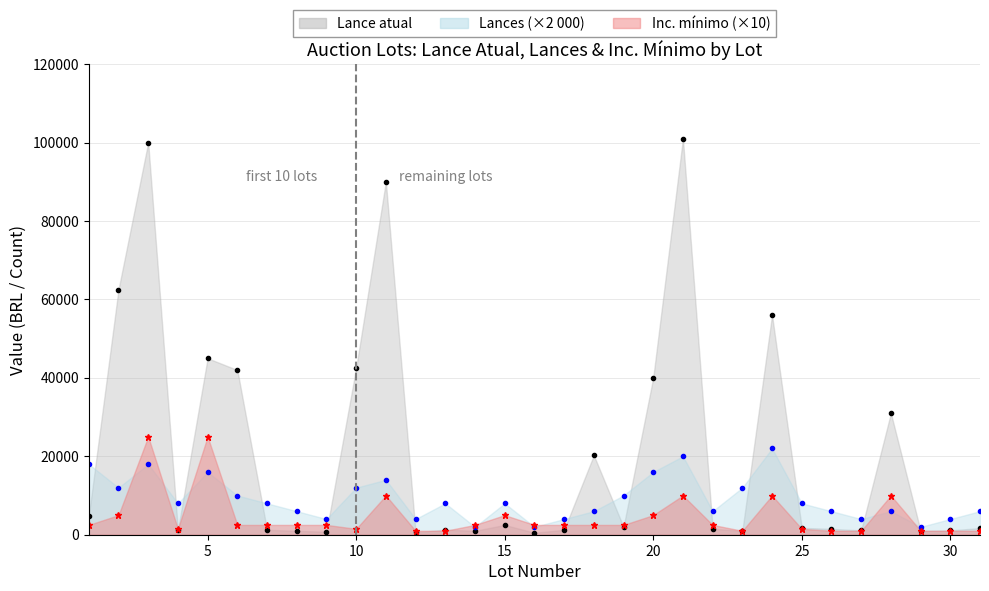

True or false: Lance atual and Lances intersect in this chart.

True